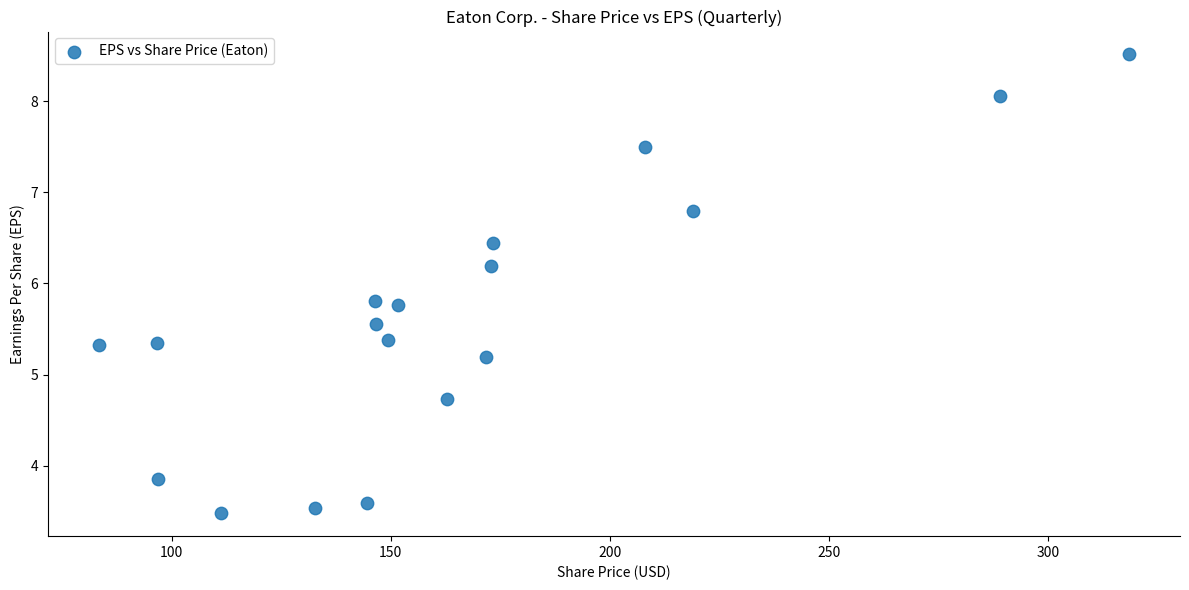

What is the range of Y values (max minus min)?

5.0